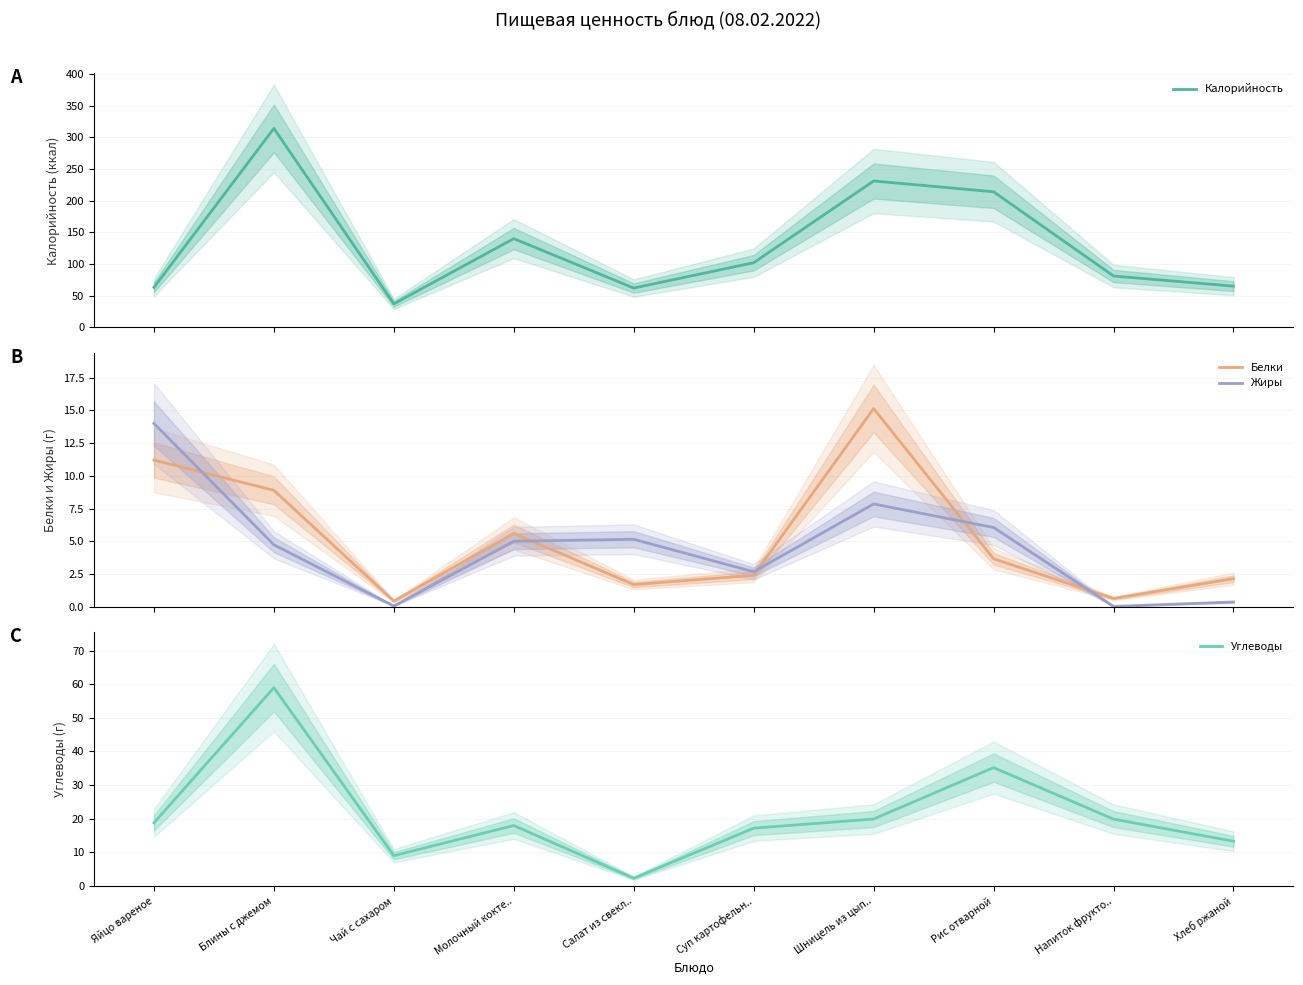

Which category has the highest value in the Калорийность series?

Блины с джемом